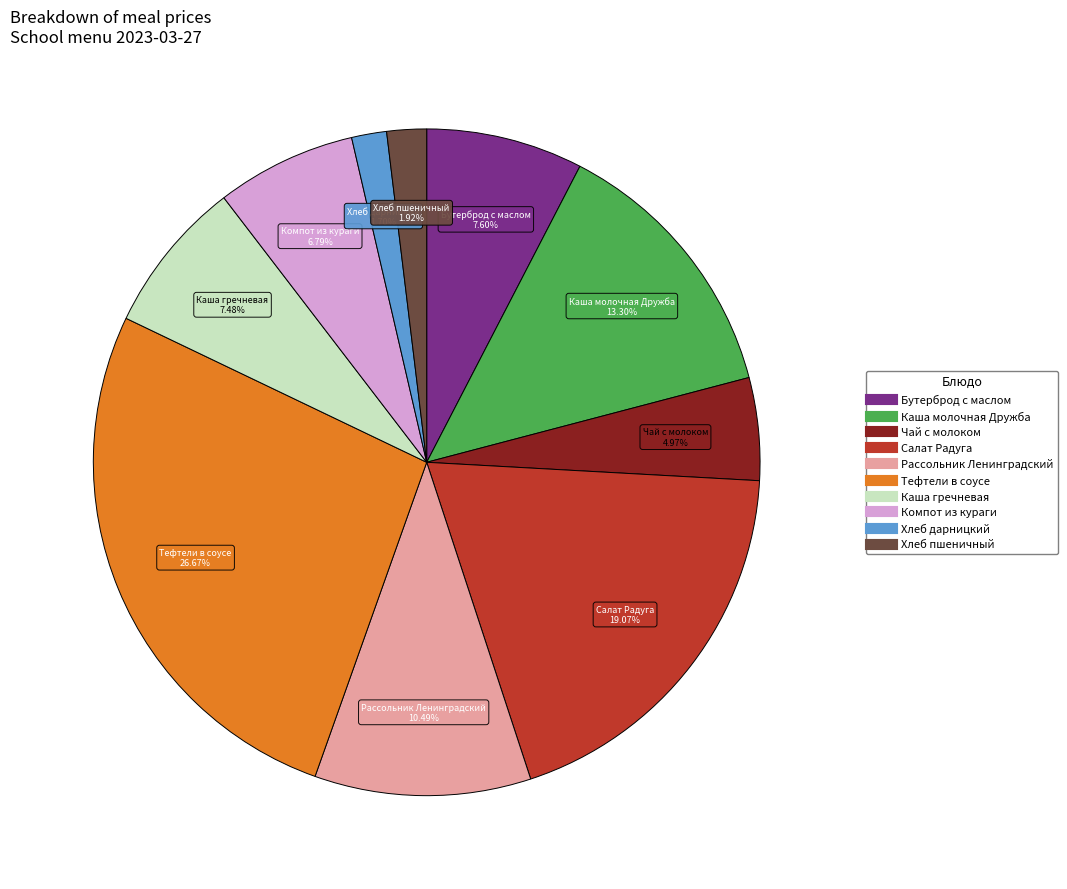

Do Бутерброд с маслом and Хлеб пшеничный together represent more than half of the pie?

No